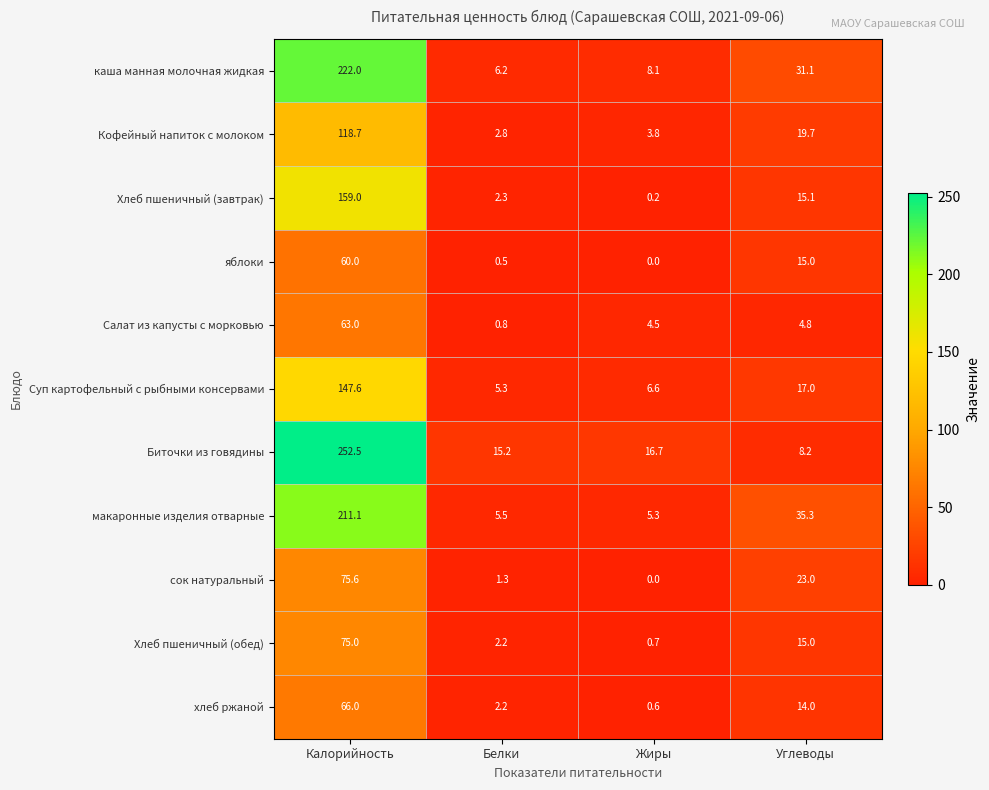

What is the difference between the maximum and minimum values in the каша манная молочная жидкая series?

215.8